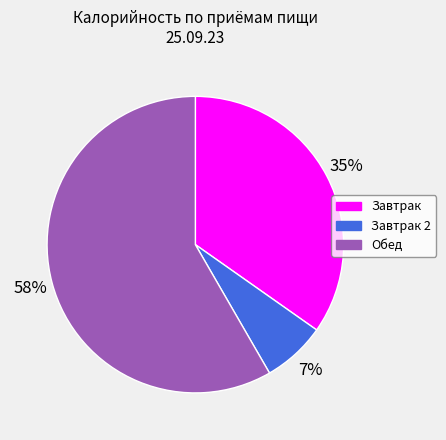

Does Завтрак 2 account for over 50% of the chart?

No